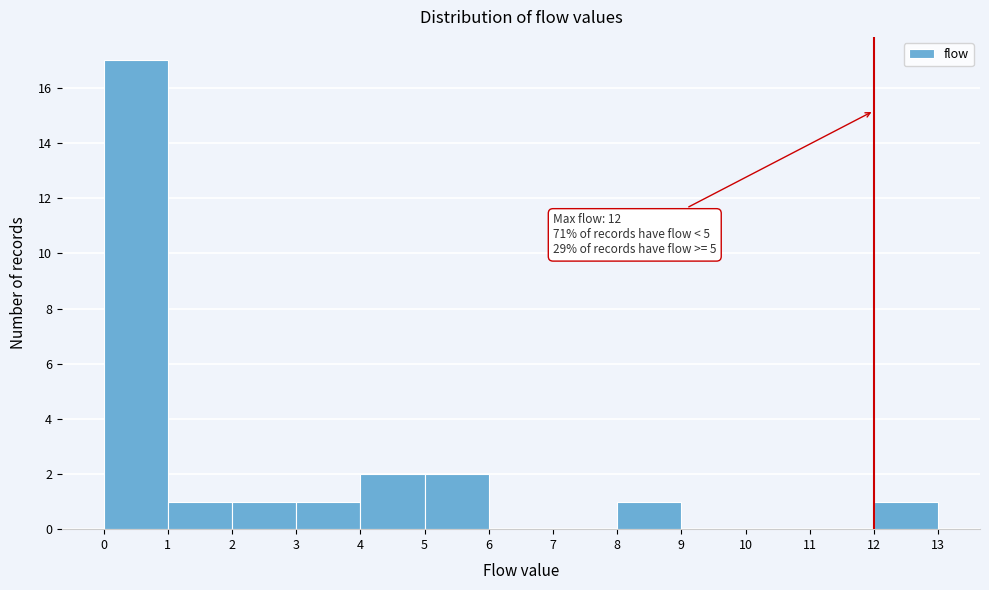

Which range on the x-axis has the tallest bar?

0 to 1